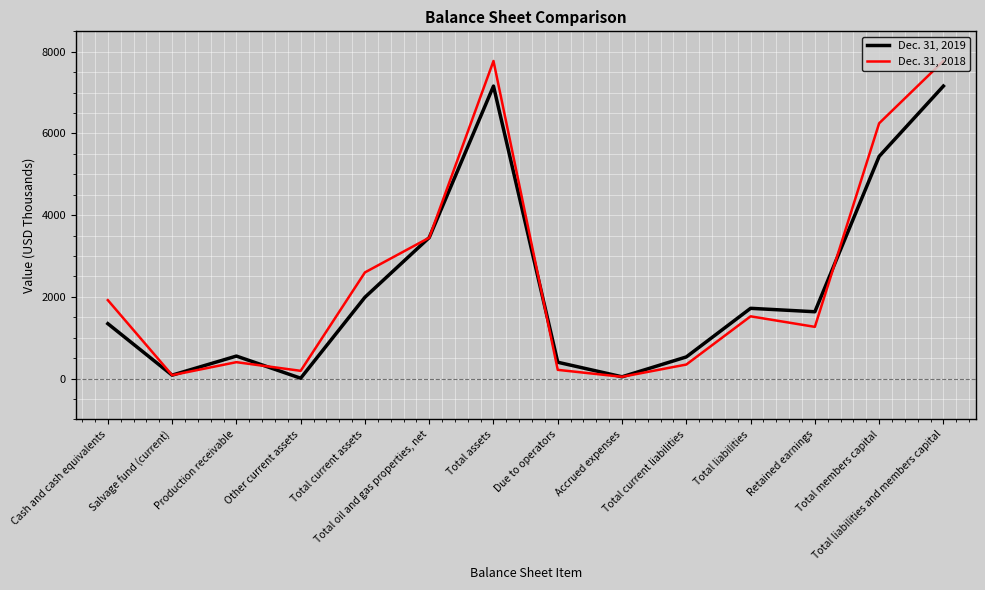

What is the greatest value displayed?

7774